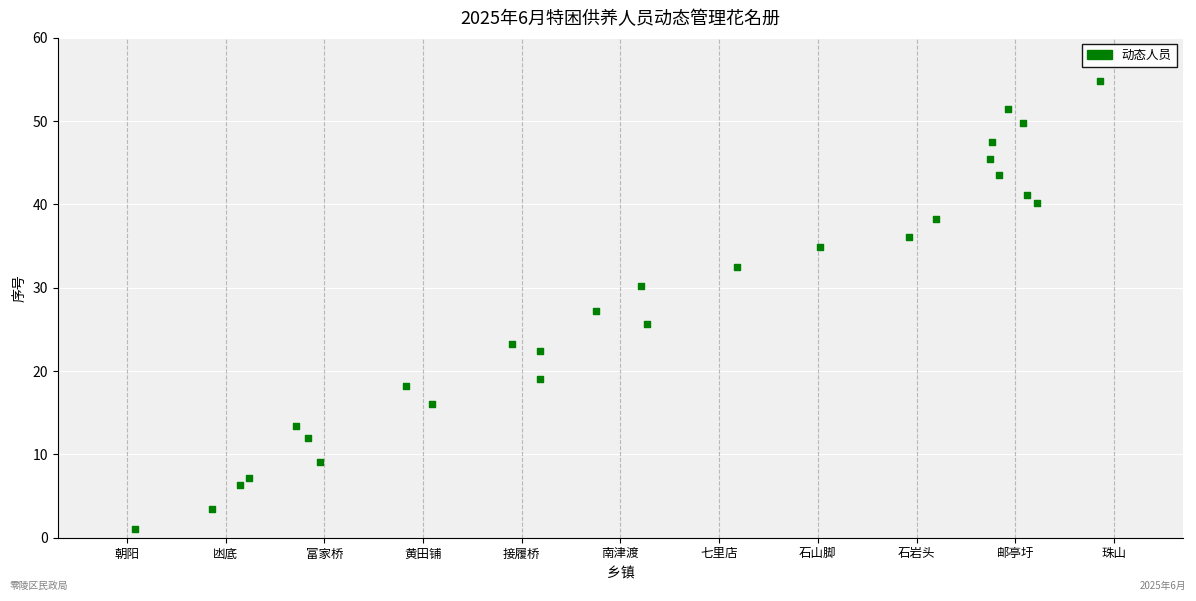

What is the range of X values (max minus min)?

9.8